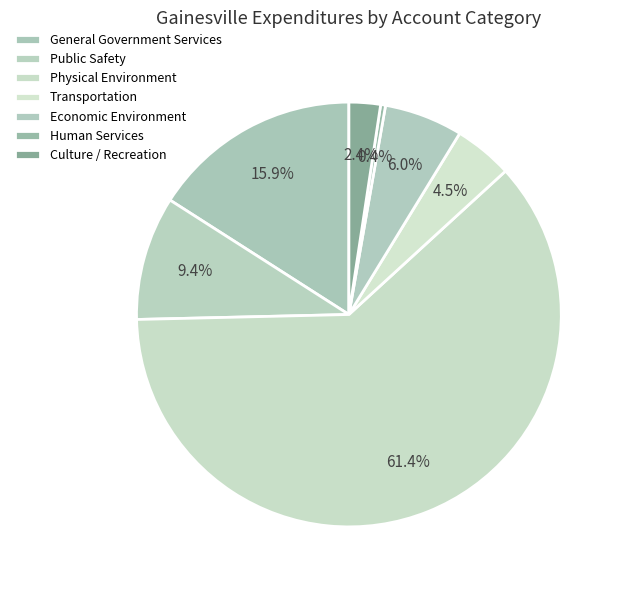

Which category has the smallest portion of the pie?

Human Services